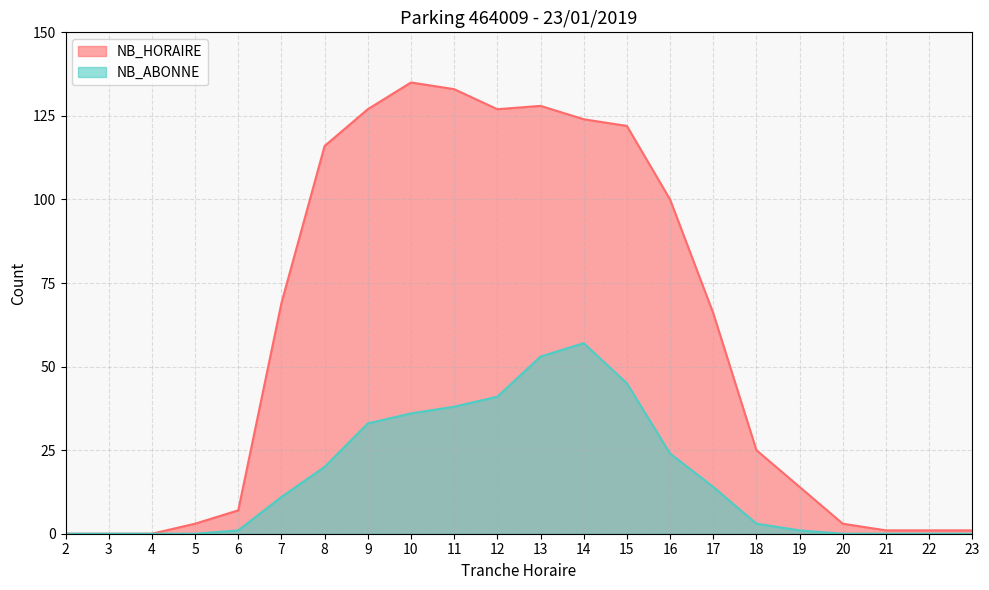

True or false: NB_HORAIRE and NB_ABONNE cross at least once.

False